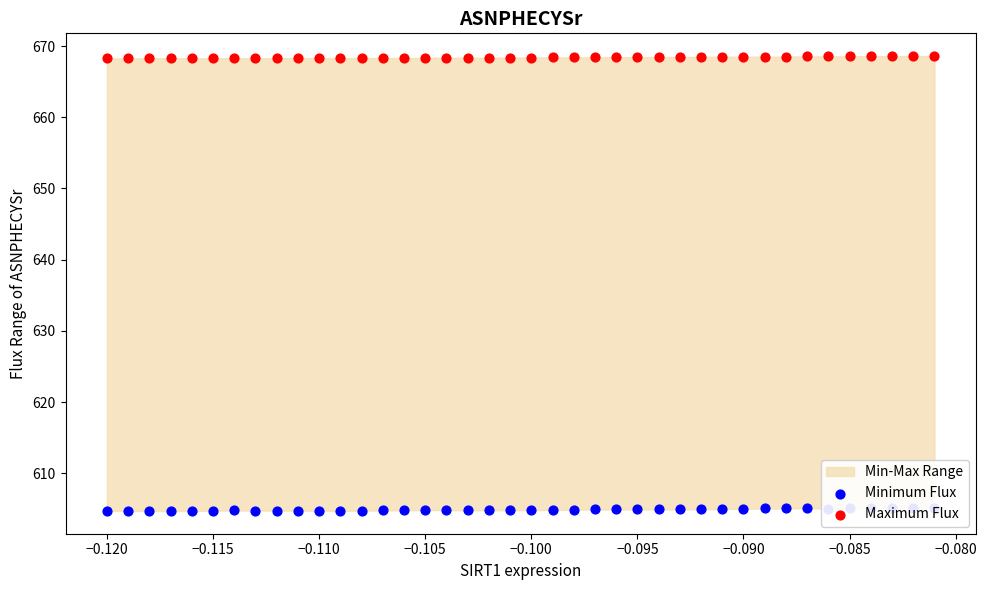

What is the total value across all series at −0.120?

1273.0